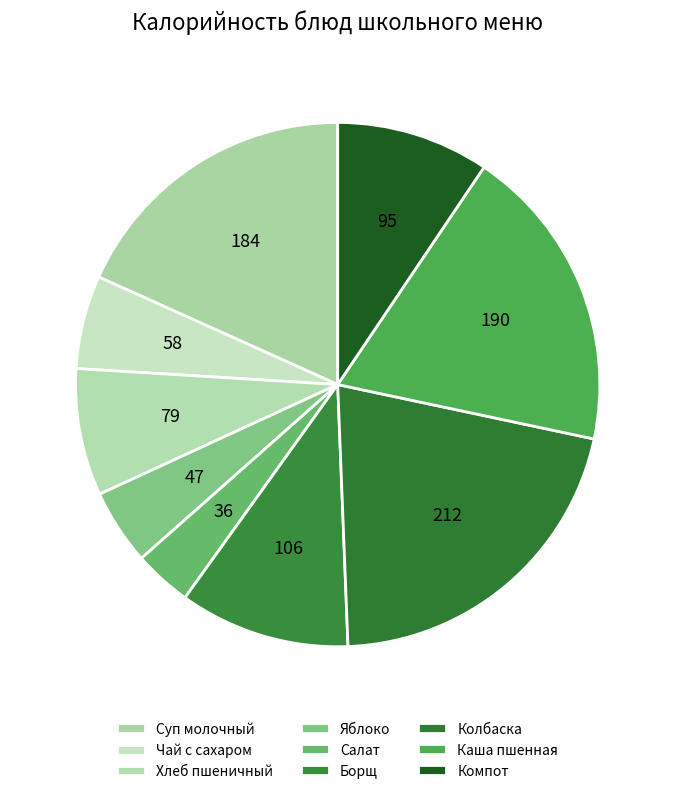

Rank the categories by value from highest to lowest.

Колбаска (Витаминка), Каша пшенная вязкая с маслом, Суп молочный с макаронными изделиями, Борщ с капустой и картофелем, Компот из изюма, Хлеб пшеничный (завтрак), Чай с сахаром, Фрукт свежий (Яблоко), Салат из свежих огурцов и помидор